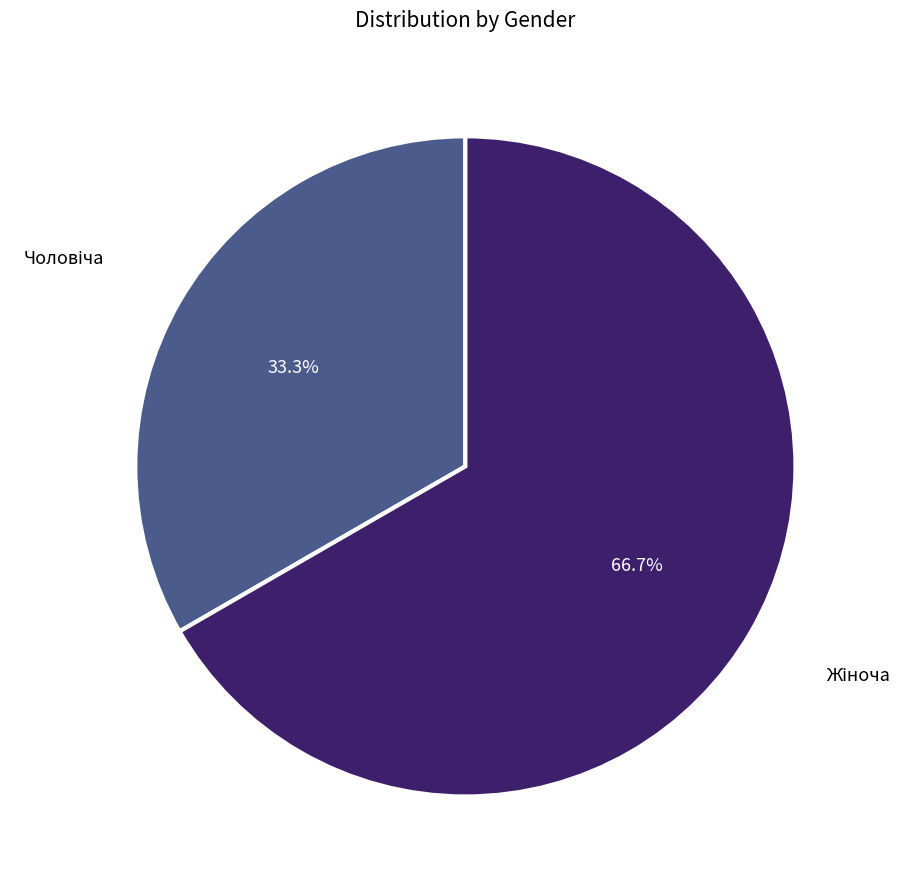

Does any single category account for the majority?

Yes